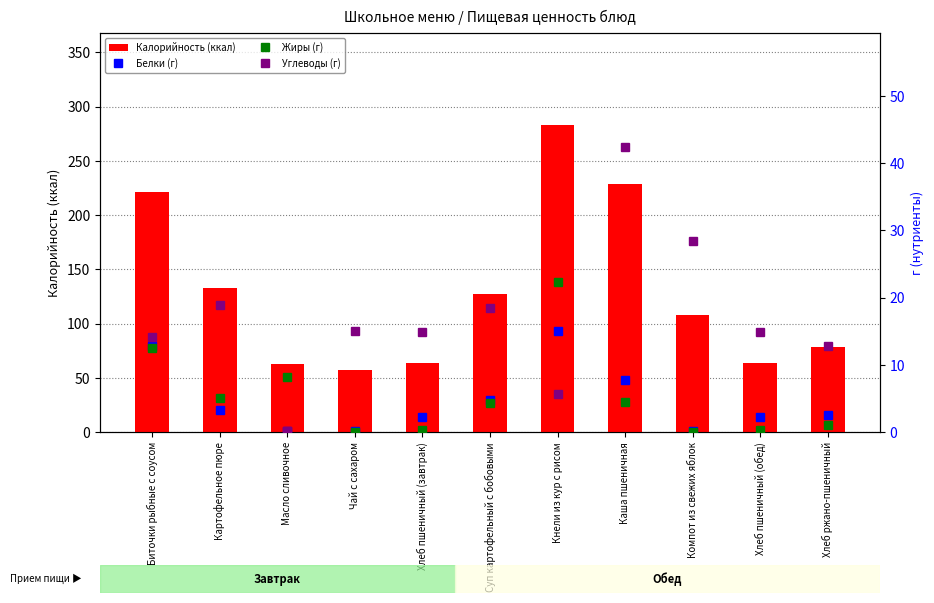

What is the average value of the Калорийность (ккал) series?

129.6